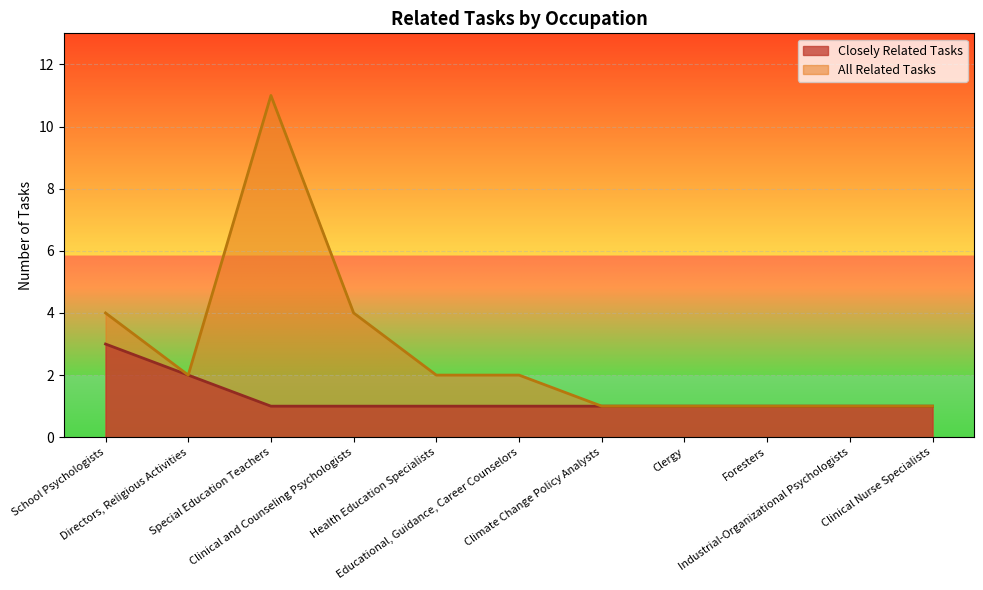

Read the All Related Tasks value at Clinical Nurse Specialists.

1